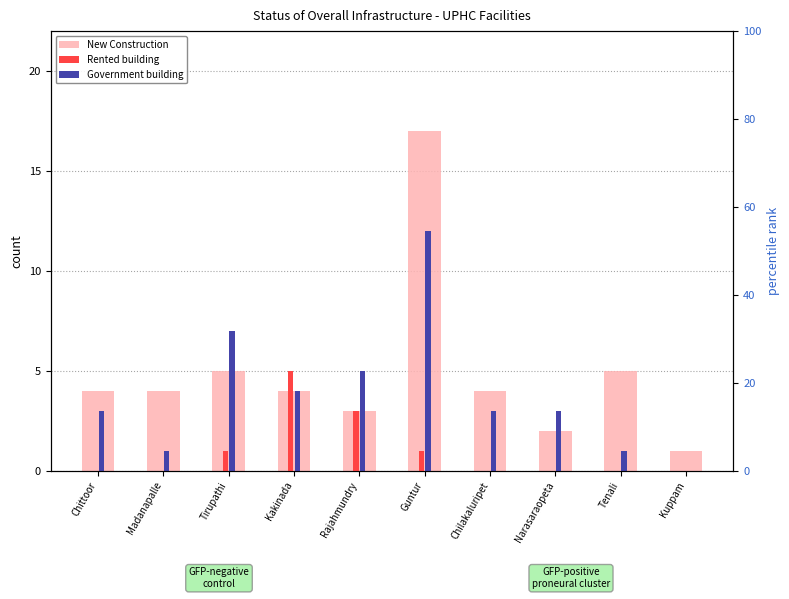

What is the highest value of the Rented building series?

5